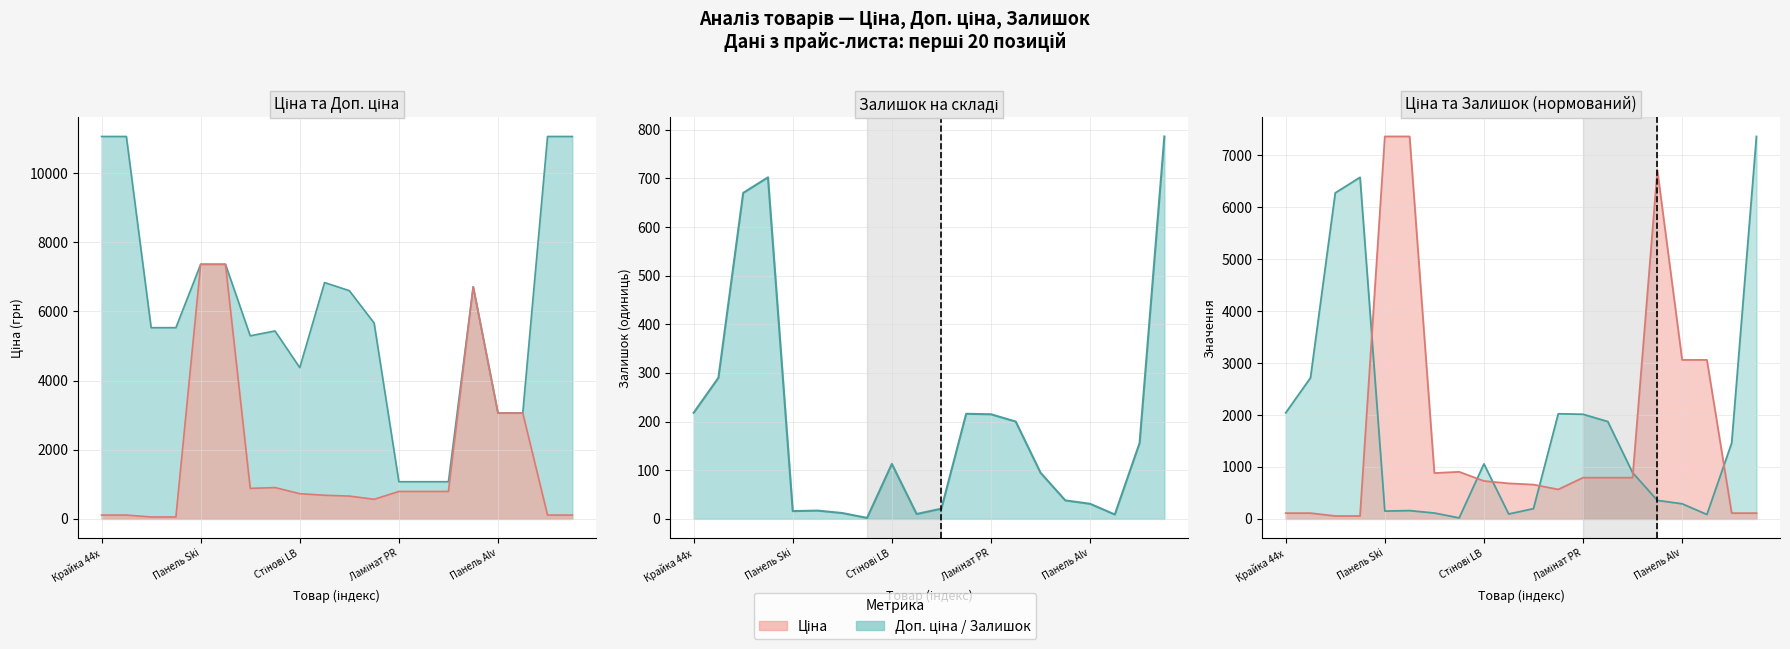

What position from the right is 17?

3